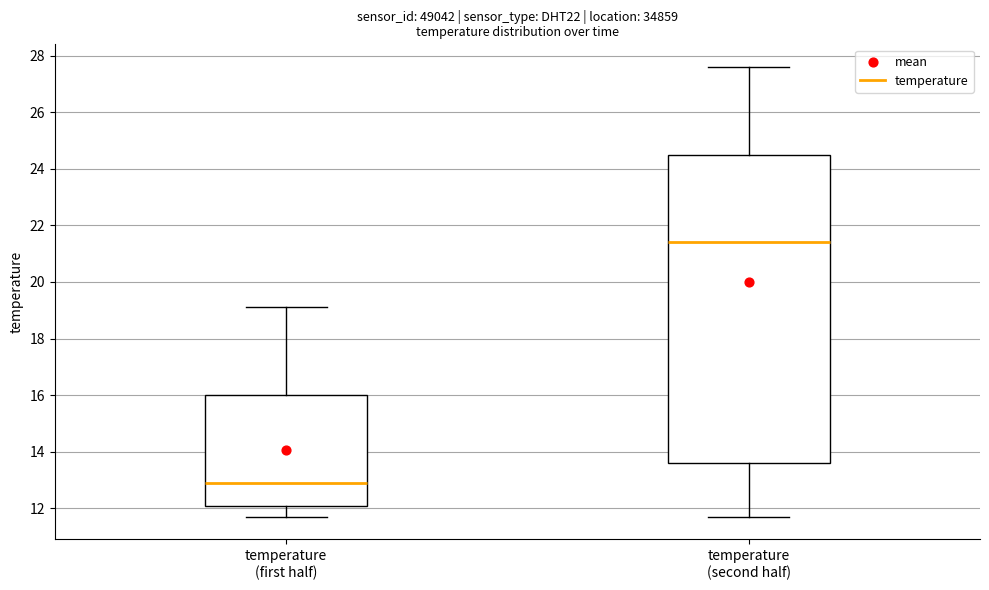

Which box is the tallest, from its lower edge to its upper edge?

temperature (second half)